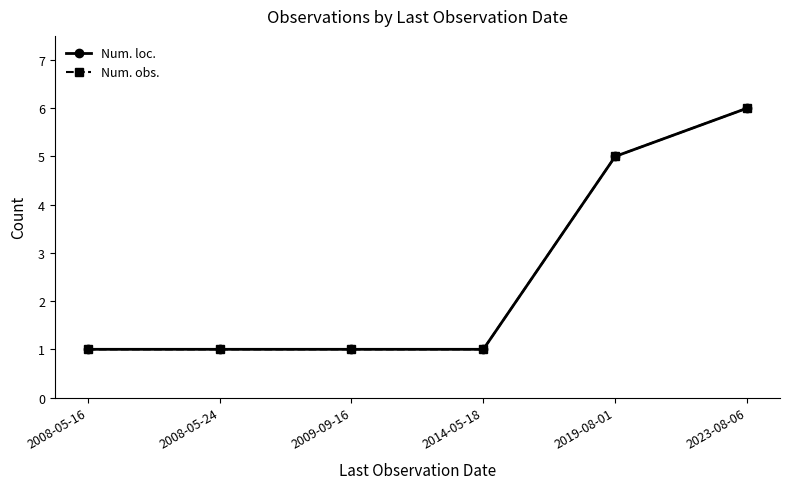

Reading left to right, list all the values displayed in this chart.

Num. loc.: 2008-05-16=1	2008-05-24=1	2009-09-16=1	2014-05-18=1	2019-08-01=5	2023-08-06=6
Num. obs.: 2008-05-16=1	2008-05-24=1	2009-09-16=1	2014-05-18=1	2019-08-01=5	2023-08-06=6